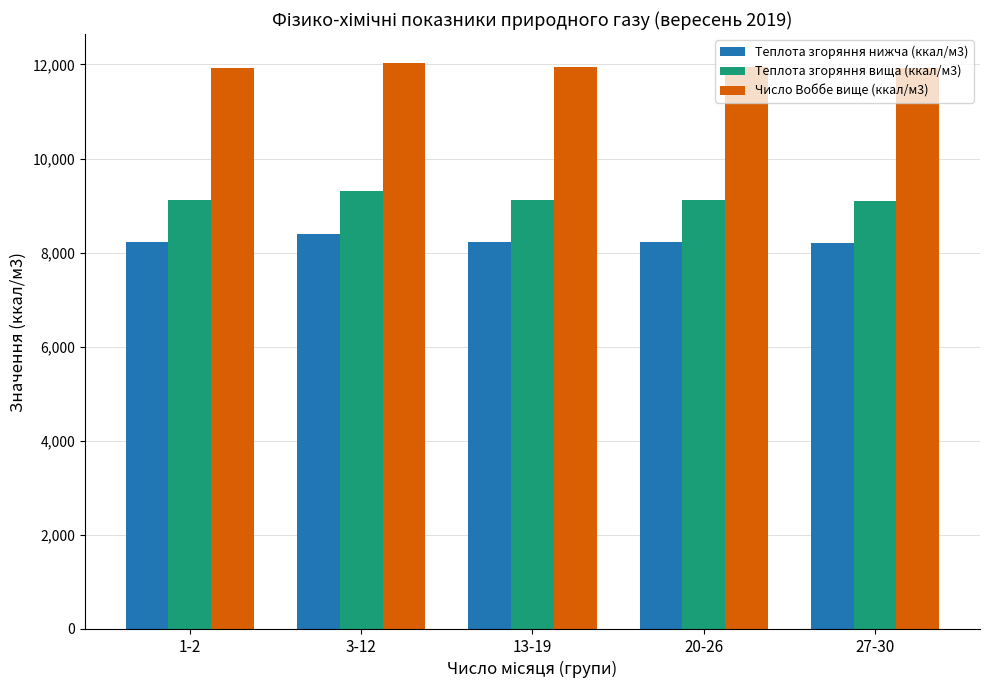

What is the label of the 2nd bar from the right?

20-26